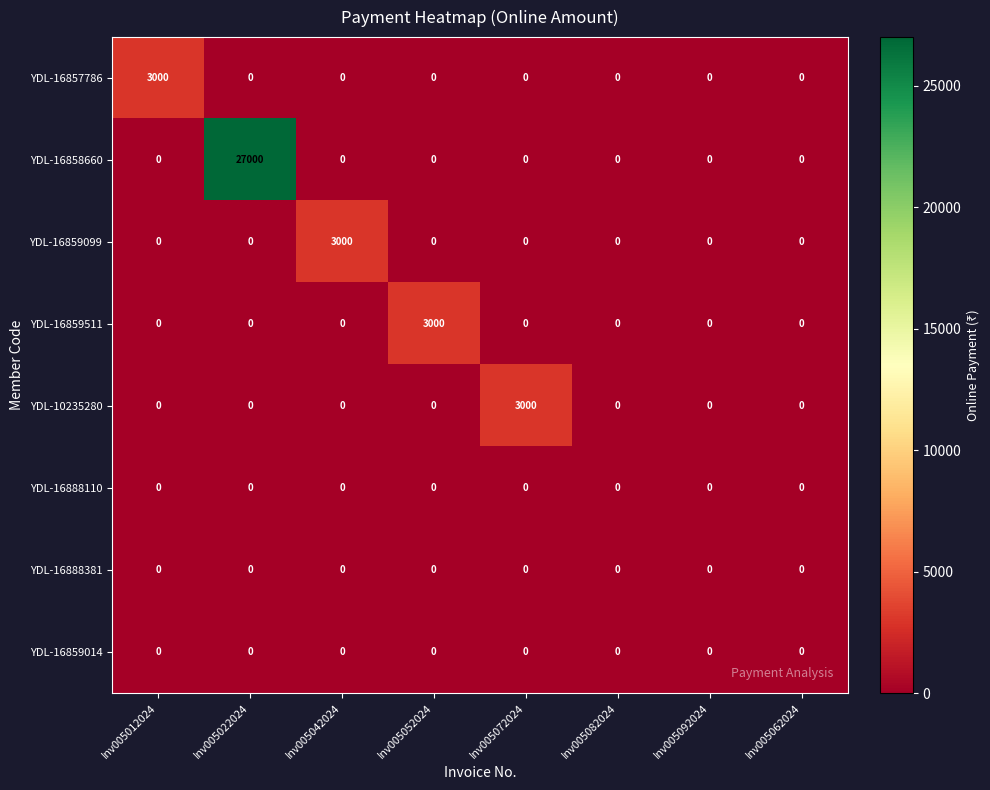

At how many categories does at least one series exceed 21216?

1